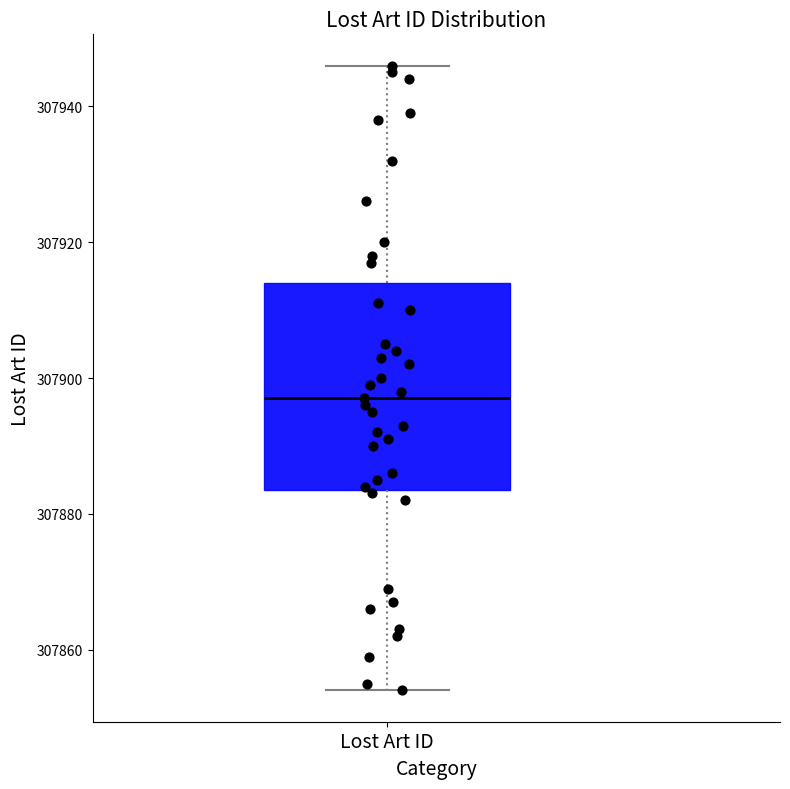

Where does the lower whisker of the box for Lost Art ID end on the y-axis? The values are not printed on the chart, so give them approximately, as read against the axis.

307854